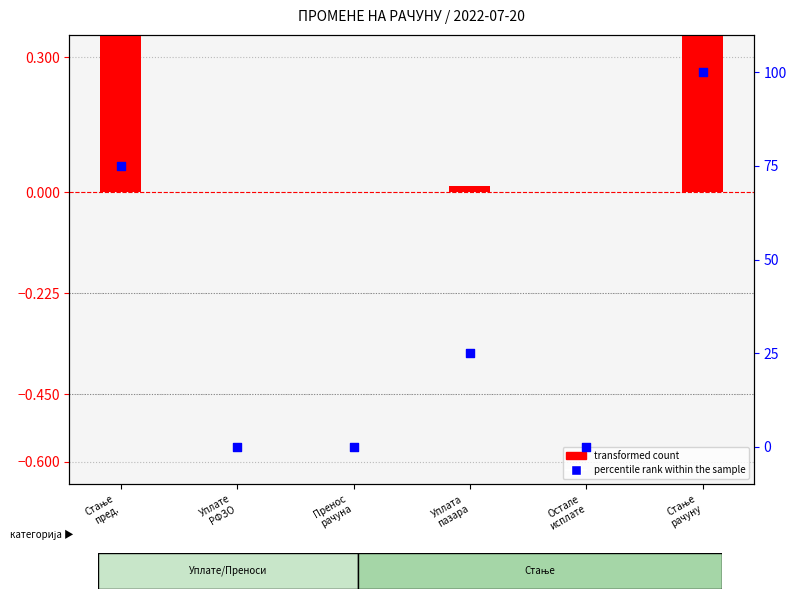

Which series reaches the minimum Y coordinate?

transformed count